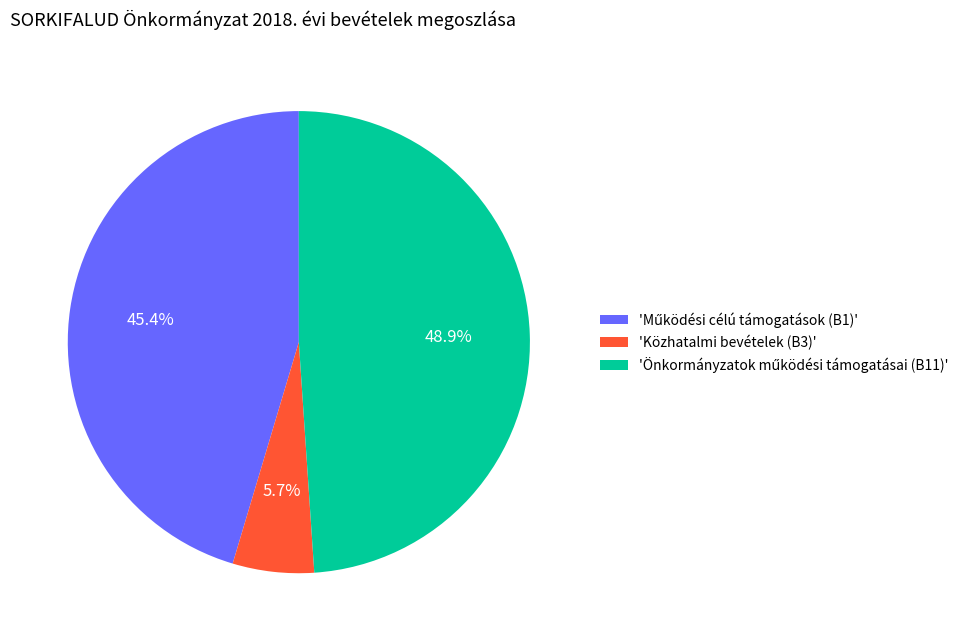

Is there a majority slice in this chart?

No